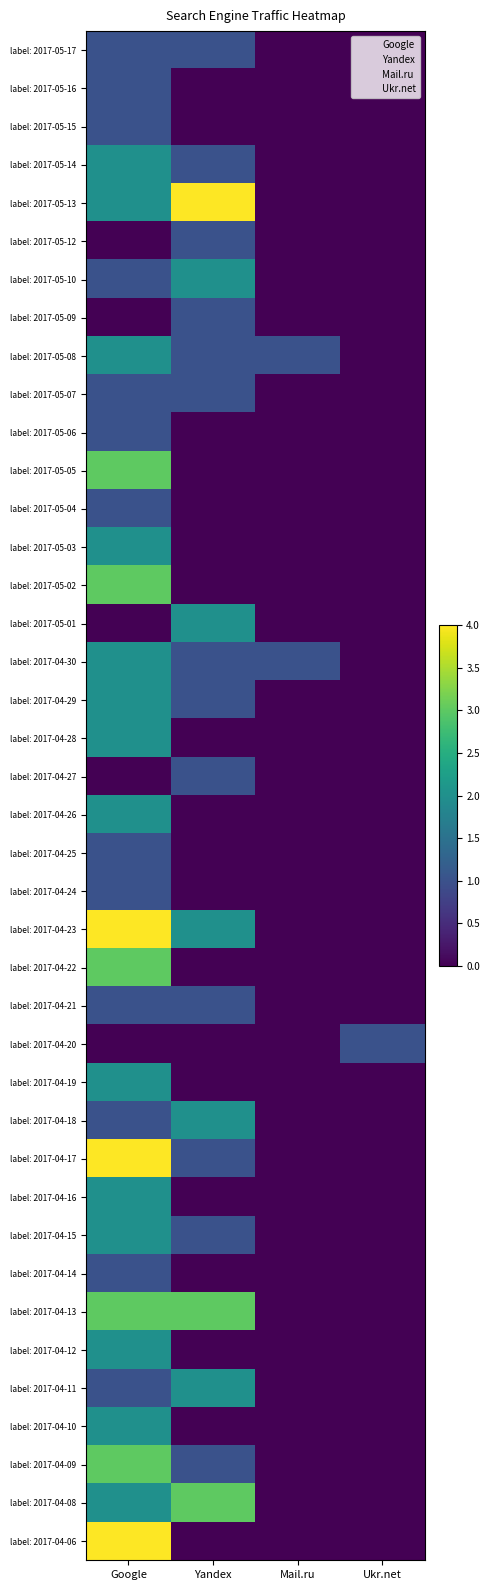

What is the total value across all series at Mail.ru?

2